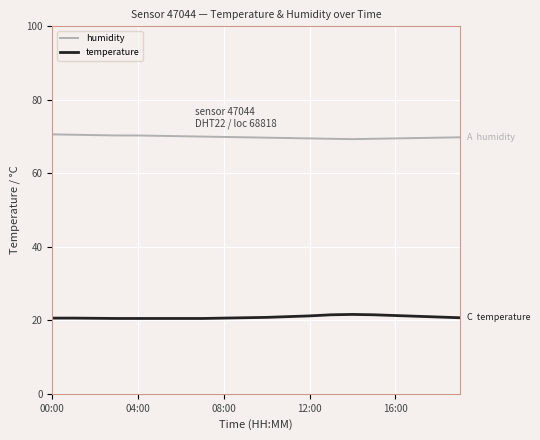

True or false: temperature and humidity intersect in this chart.

False